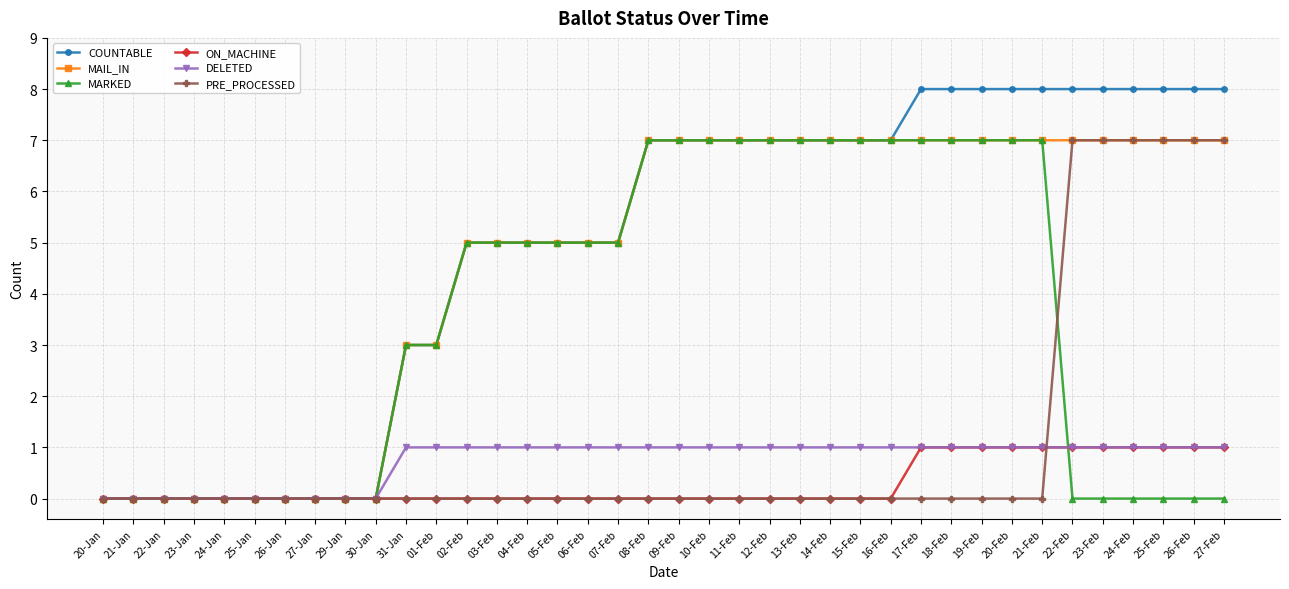

Reading left to right, what are all the values shown in this chart?

COUNTABLE: 0	0	0	0	0	0	0	0	0	0	3	3	5	5	5	5	5	5	7	7	7	7	7	7	7	7	7	8	8	8	8	8	8	8	8	8	8	8
MAIL_IN: 0	0	0	0	0	0	0	0	0	0	3	3	5	5	5	5	5	5	7	7	7	7	7	7	7	7	7	7	7	7	7	7	7	7	7	7	7	7
MARKED: 0	0	0	0	0	0	0	0	0	0	3	3	5	5	5	5	5	5	7	7	7	7	7	7	7	7	7	7	7	7	7	7	0	0	0	0	0	0
ON_MACHINE: 0	0	0	0	0	0	0	0	0	0	0	0	0	0	0	0	0	0	0	0	0	0	0	0	0	0	0	1	1	1	1	1	1	1	1	1	1	1
DELETED: 0	0	0	0	0	0	0	0	0	0	1	1	1	1	1	1	1	1	1	1	1	1	1	1	1	1	1	1	1	1	1	1	1	1	1	1	1	1
PRE_PROCESSED: 0	0	0	0	0	0	0	0	0	0	0	0	0	0	0	0	0	0	0	0	0	0	0	0	0	0	0	0	0	0	0	0	7	7	7	7	7	7